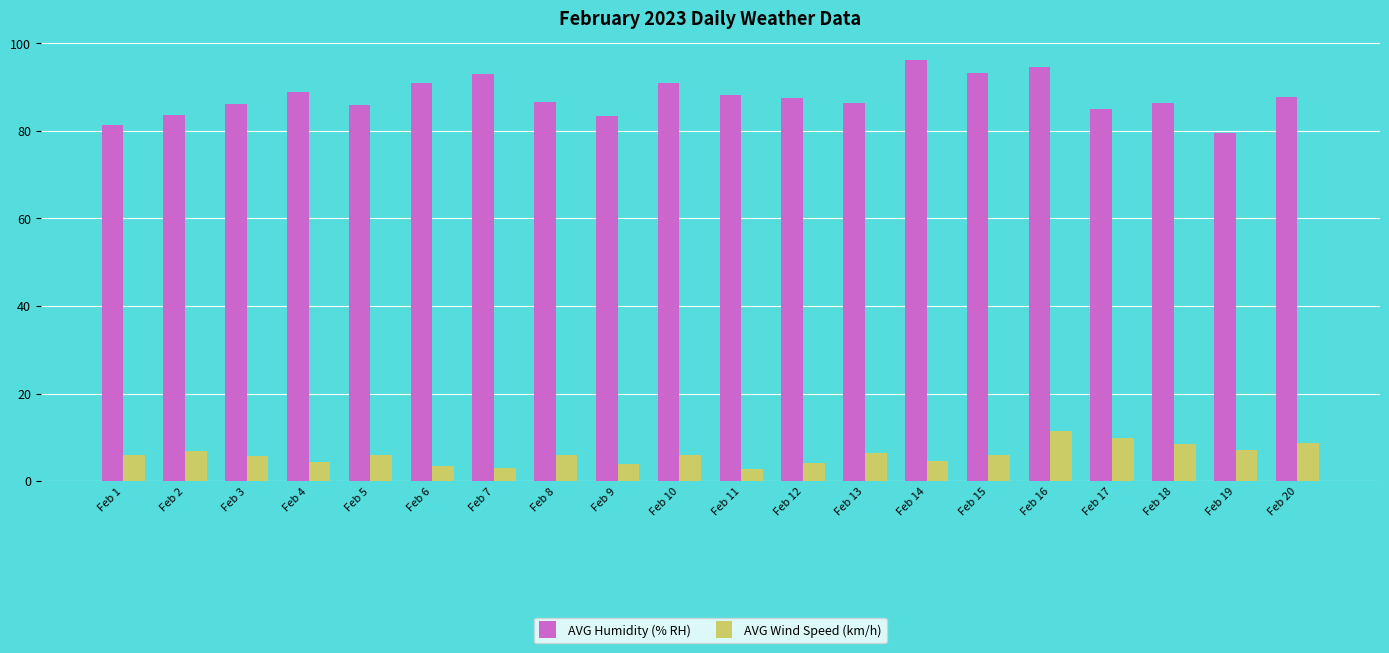

Is the value of AVG Humidity (% RH) at Feb 8 greater than the value of AVG Wind Speed (km/h) at Feb 10?

Yes